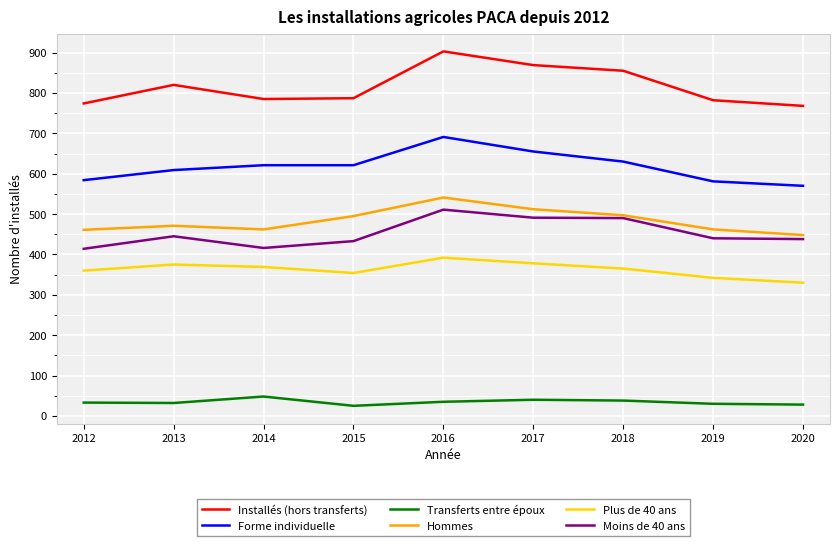

What is the highest value of the Plus de 40 ans series?

392